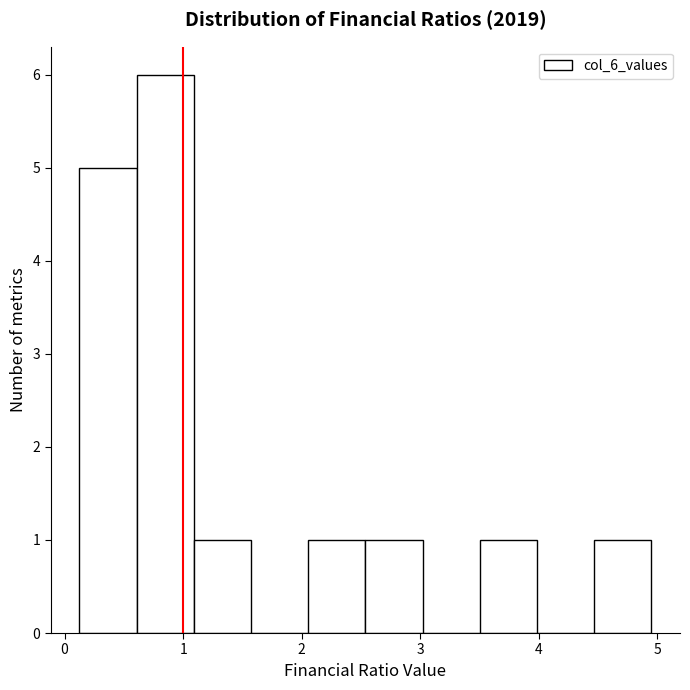

How tall is the bar that spans 2.1 to 2.5 on the x-axis? Neither the bar edges nor the heights are printed on the chart, so give them approximately, as read against the axes.

1